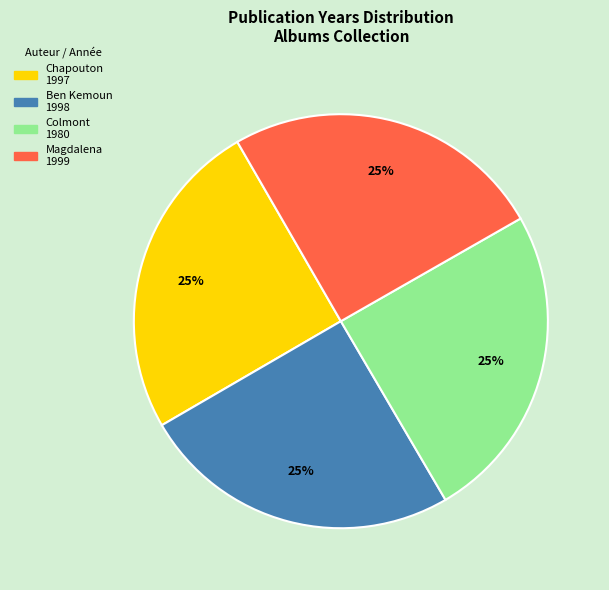

Does any single category account for the majority?

No